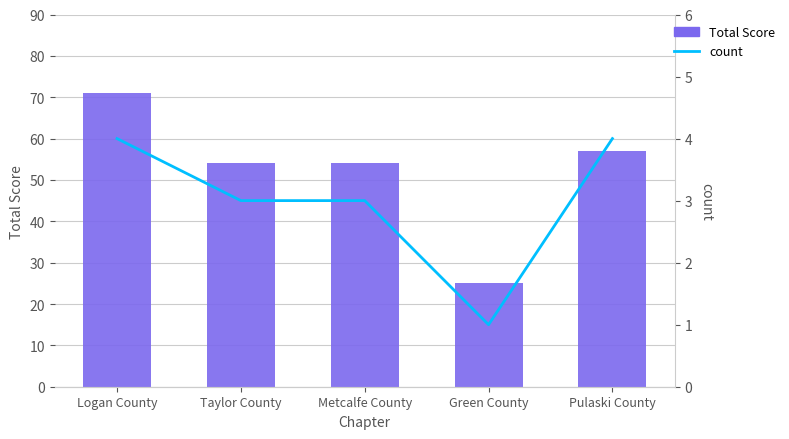

What is the difference between the Total Score values at Green County and Taylor County?

29